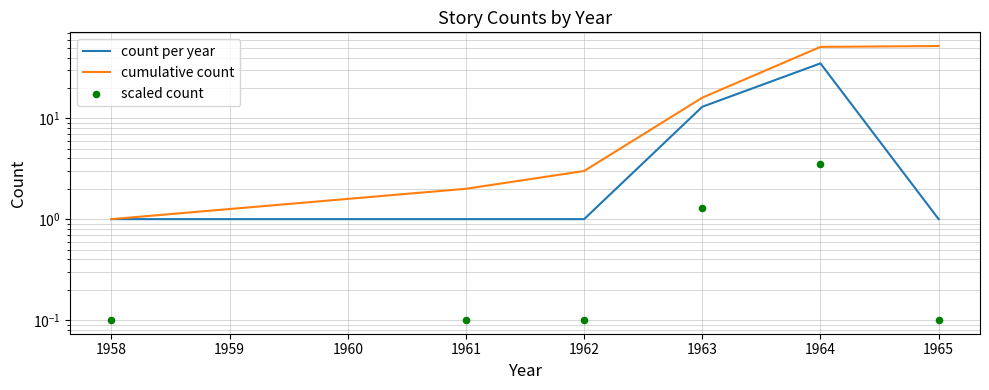

Which series contains the highest Y value?

cumulative count